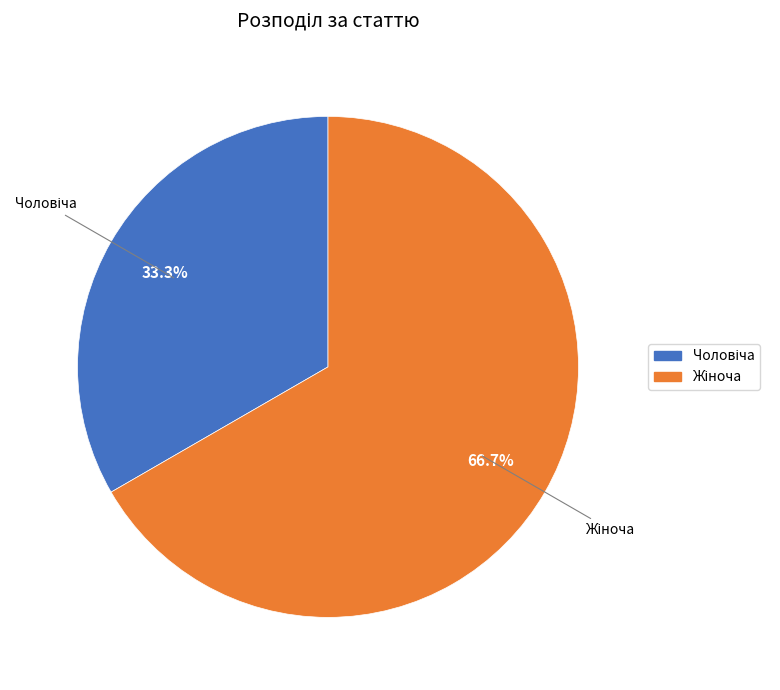

Does any single category account for the majority?

Yes